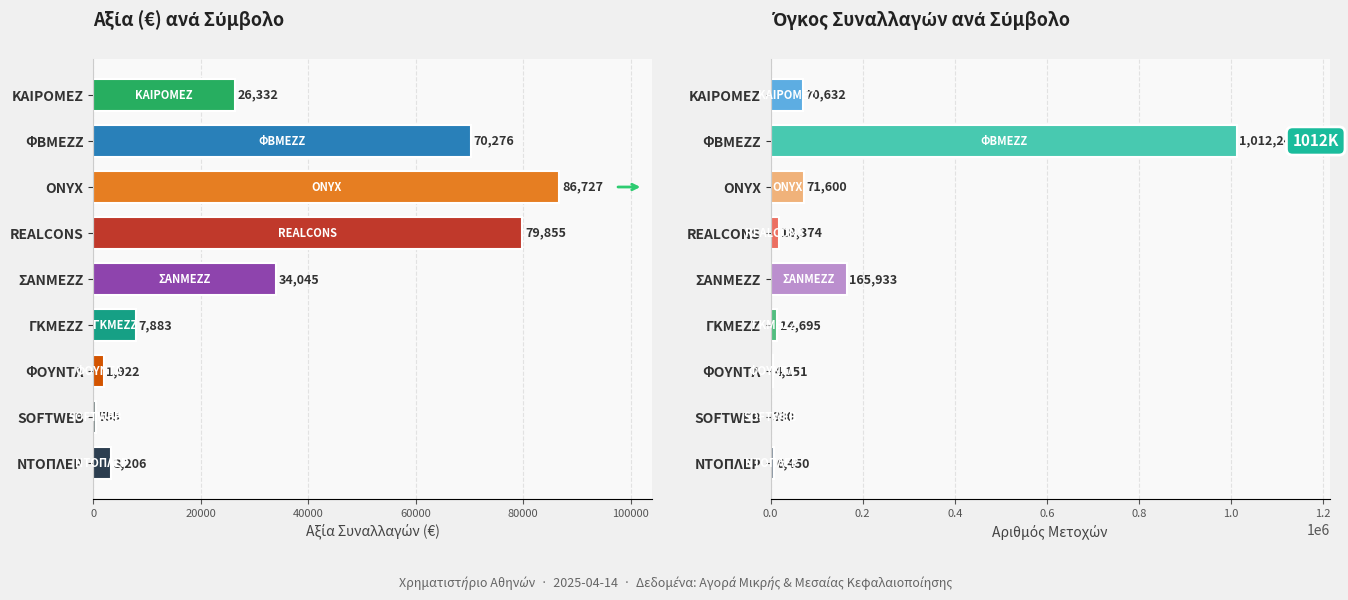

What is the average value of the Όγκος series?

151601.1